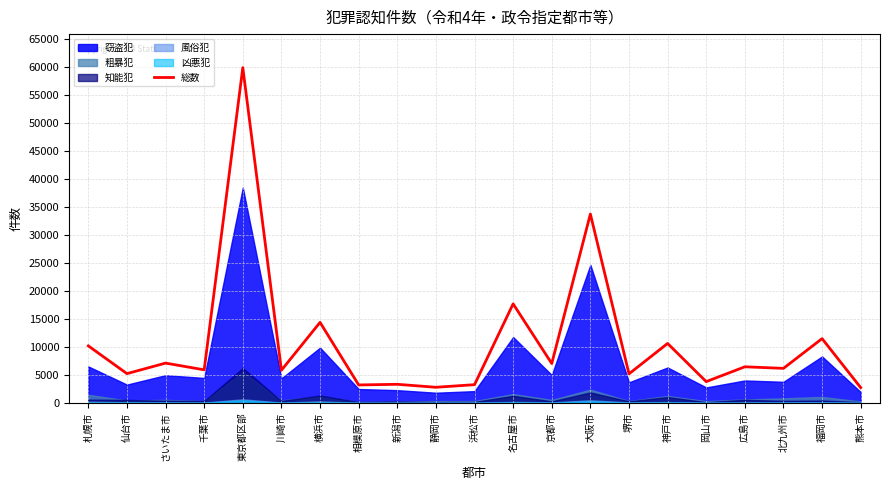

What is the label of the 5th point from the left?

東京都区部